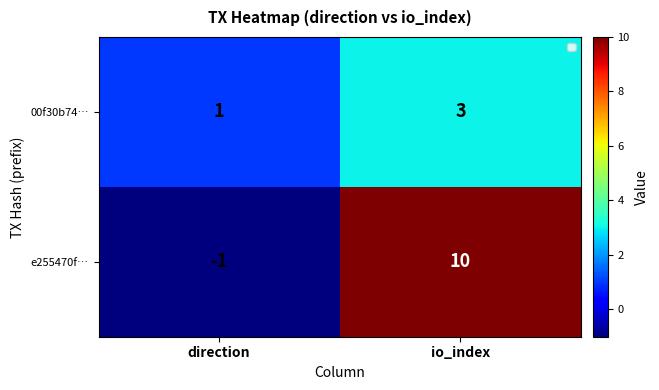

What is the sum of the e255470f… values at direction and io_index?

9